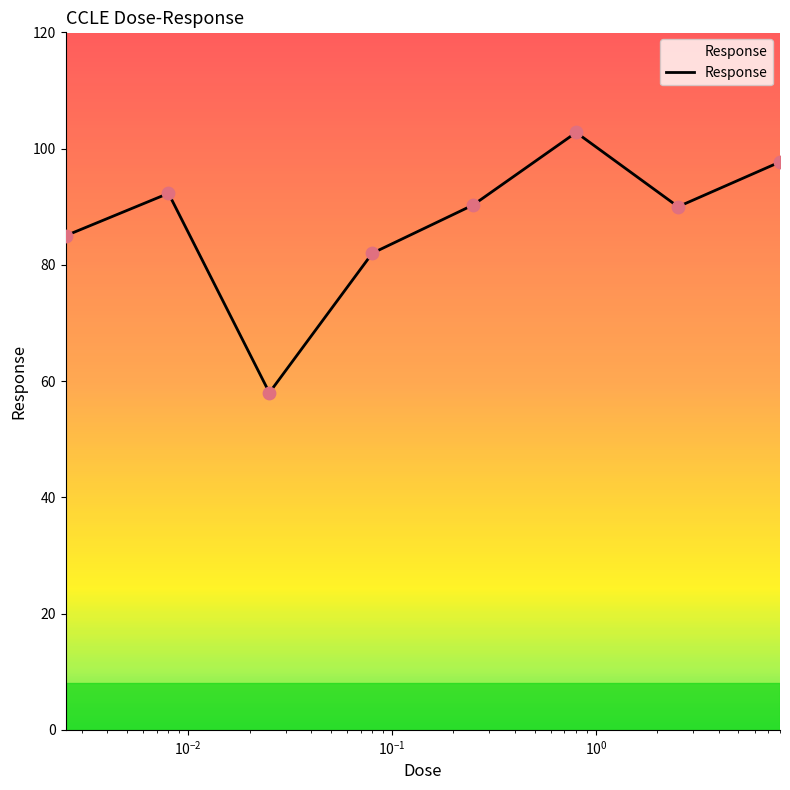

True or false: there are more than 0 points higher than both neighbors.

True